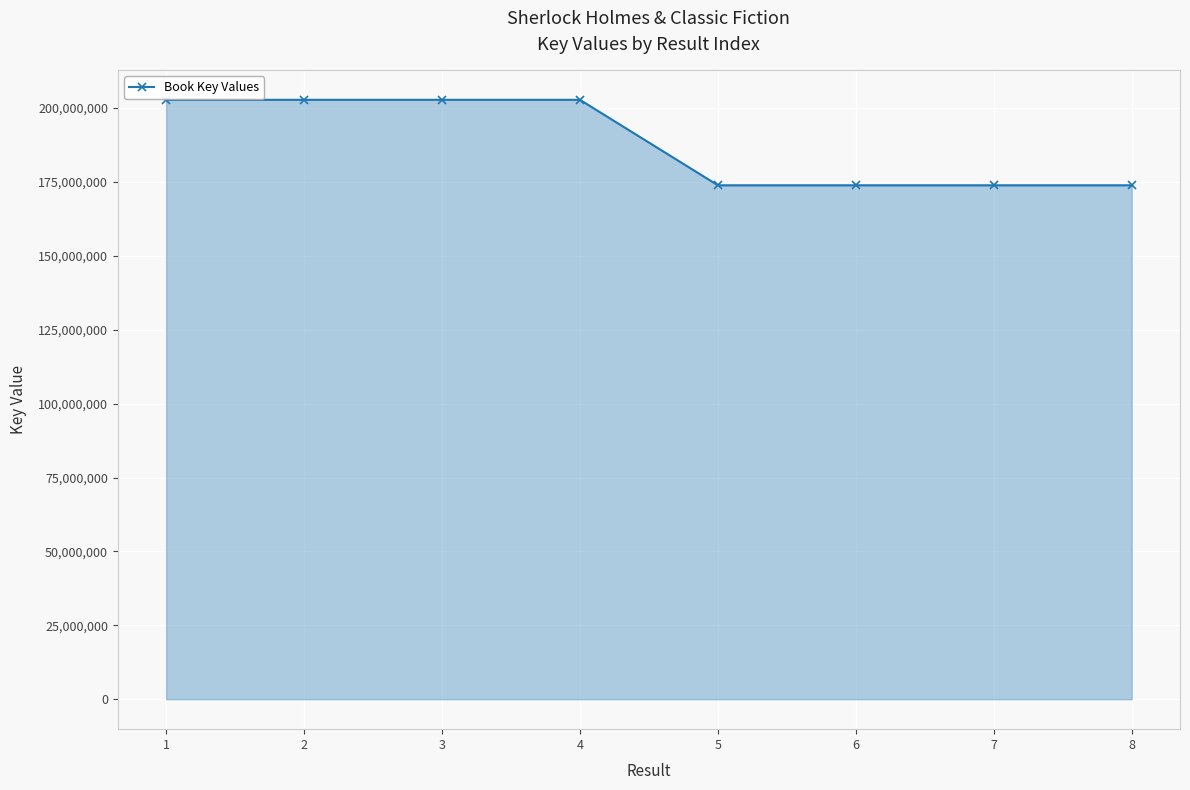

The value at 5 is 173894187. True or false?

True